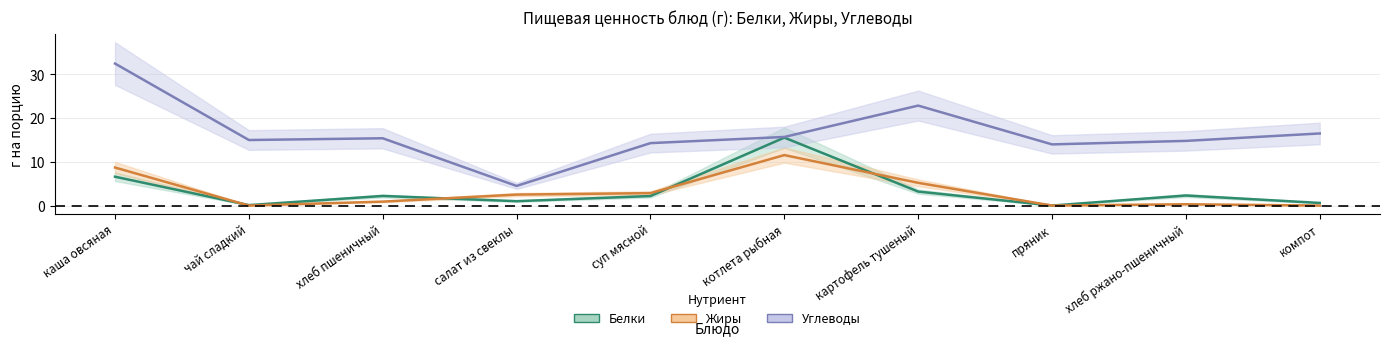

The value of Жиры at пряник is -6.7. True or false?

False